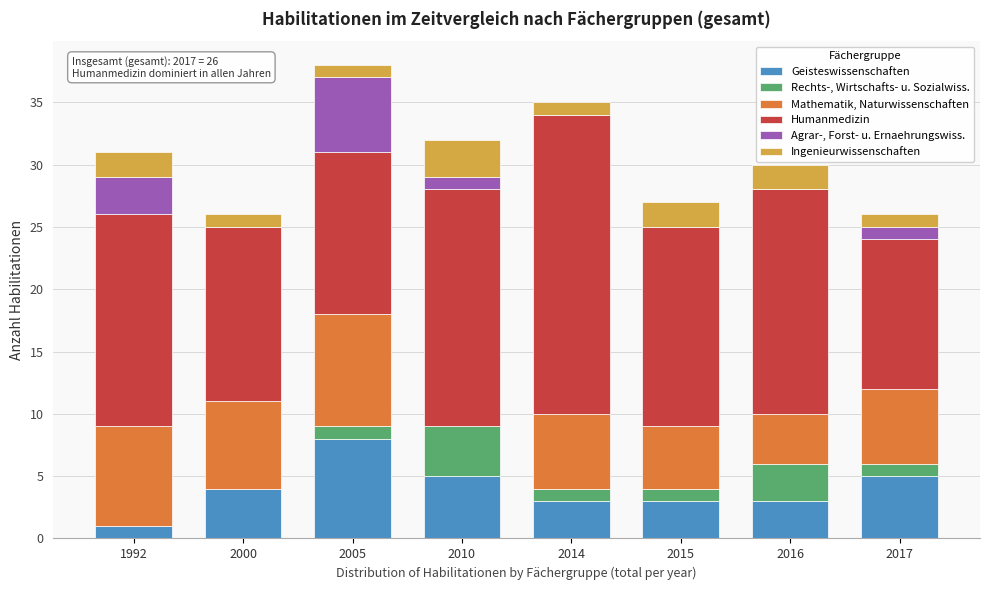

What is the total value across all series at 2005?

38